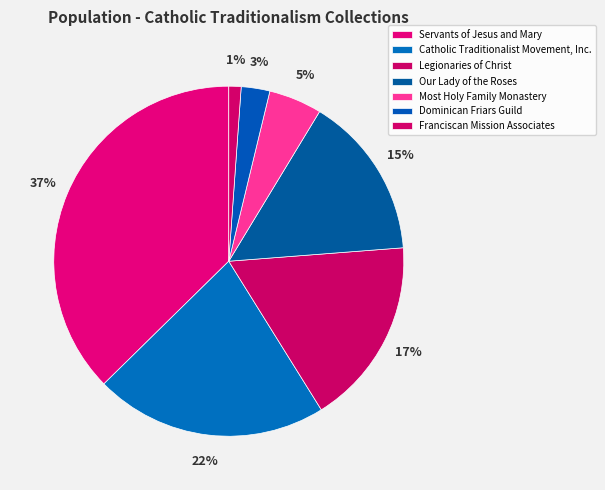

How many slices are in this pie chart?

7